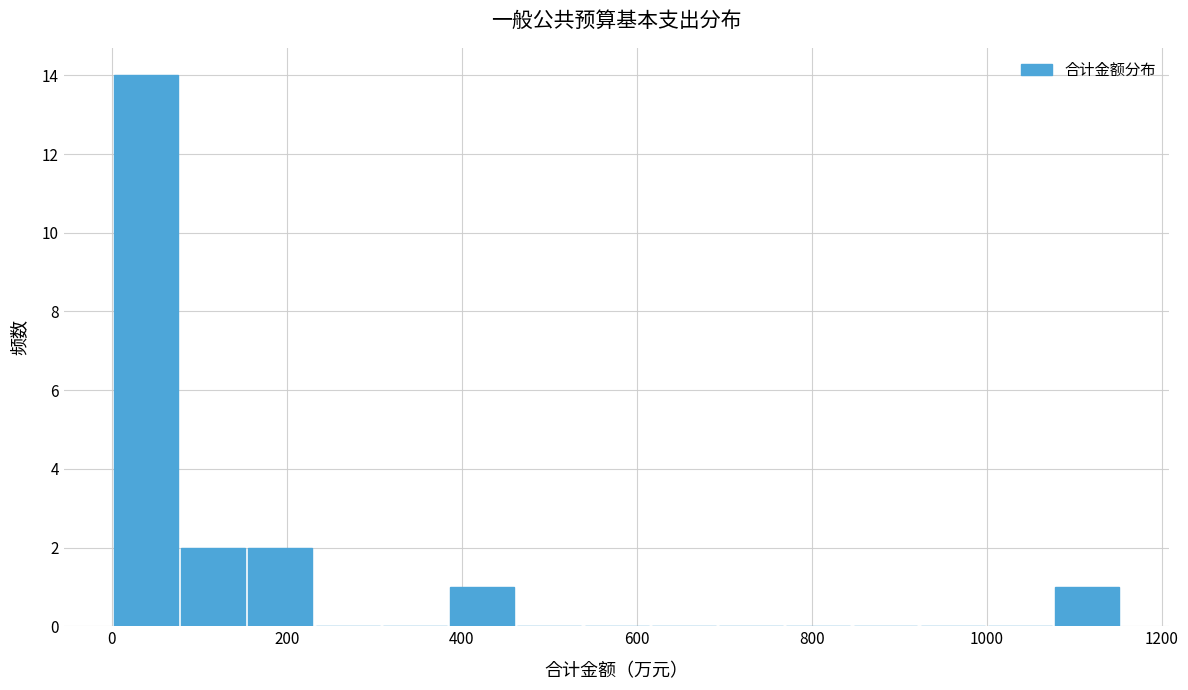

Read against the x-axis, roughly where is the centre of the tallest bar?

40